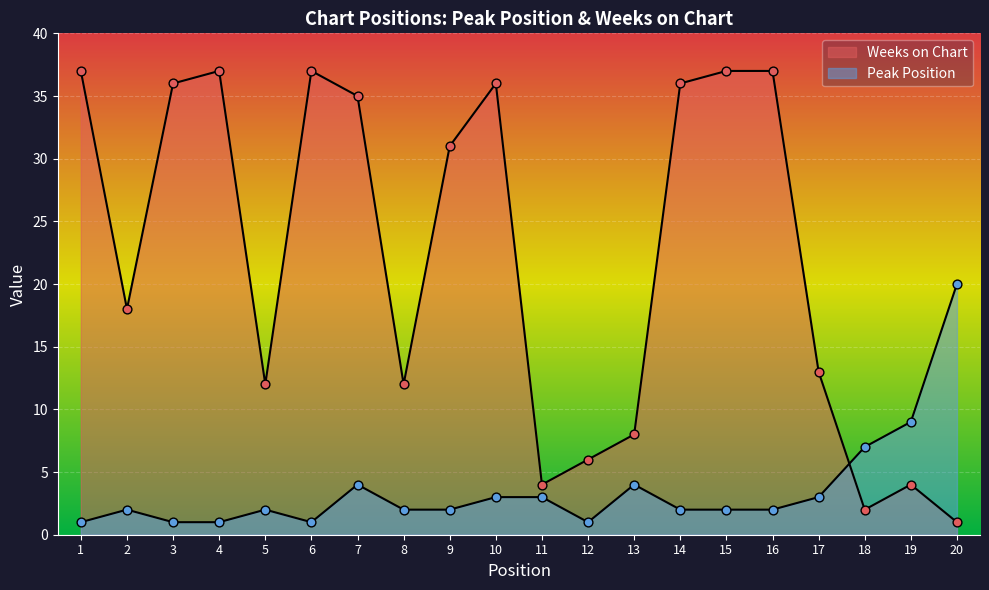

Which series reaches the minimum Y coordinate?

Peak Position